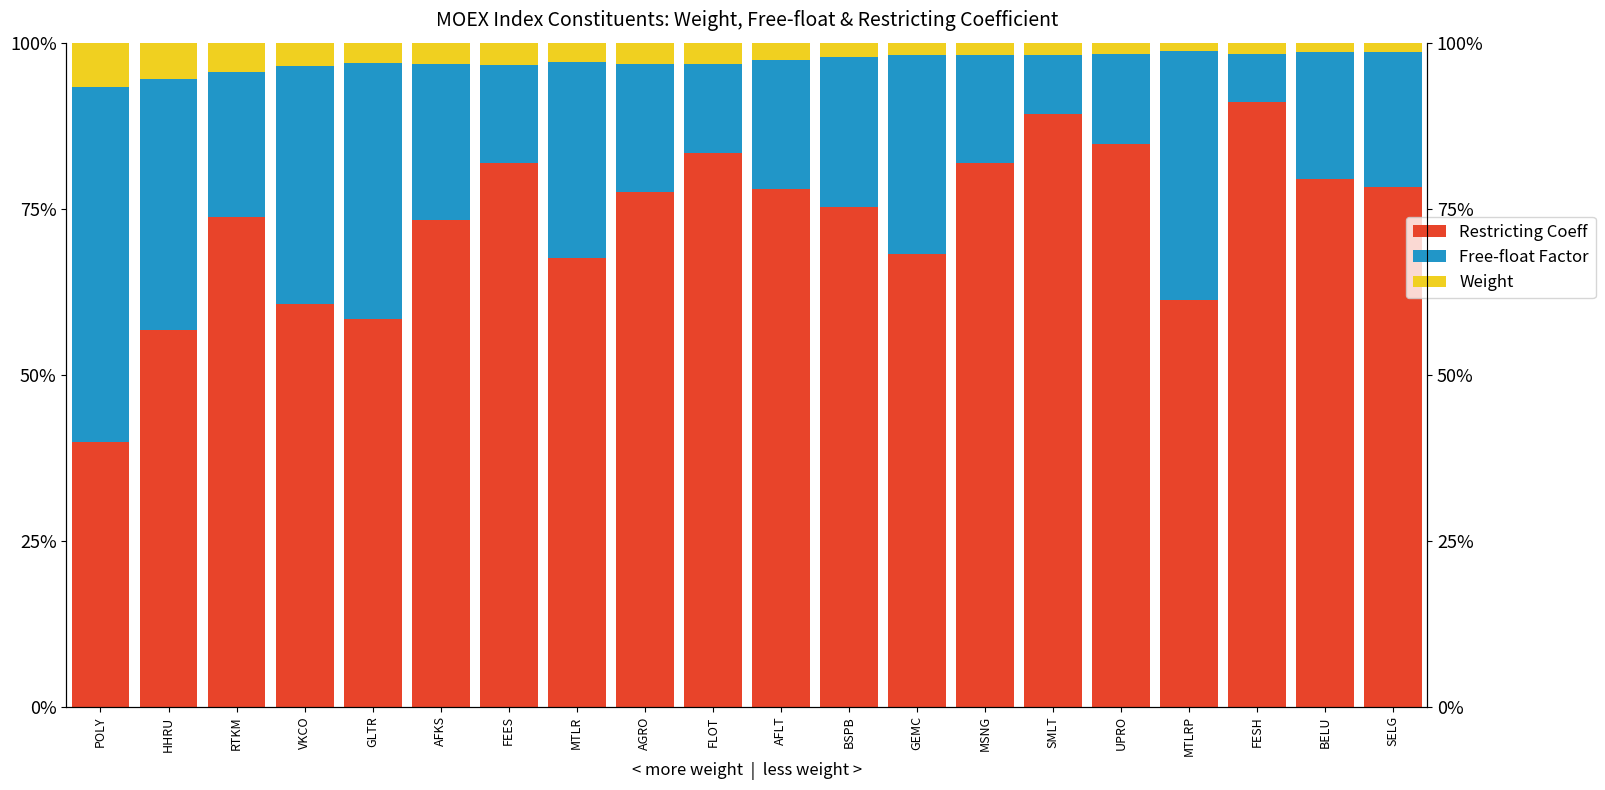

Is it true that Weight equals 0.0 at AGRO?

False